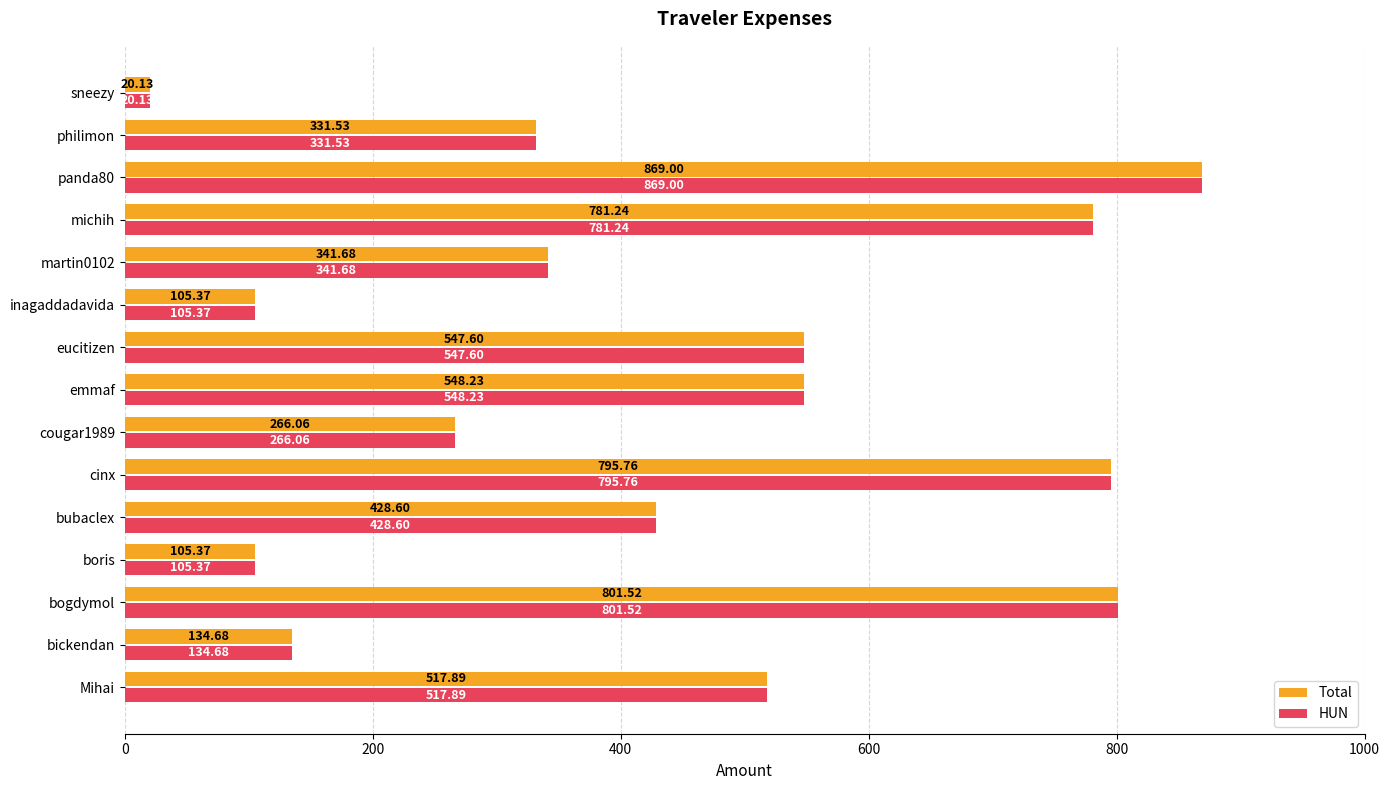

What is the maximum value shown in the chart?

869.0